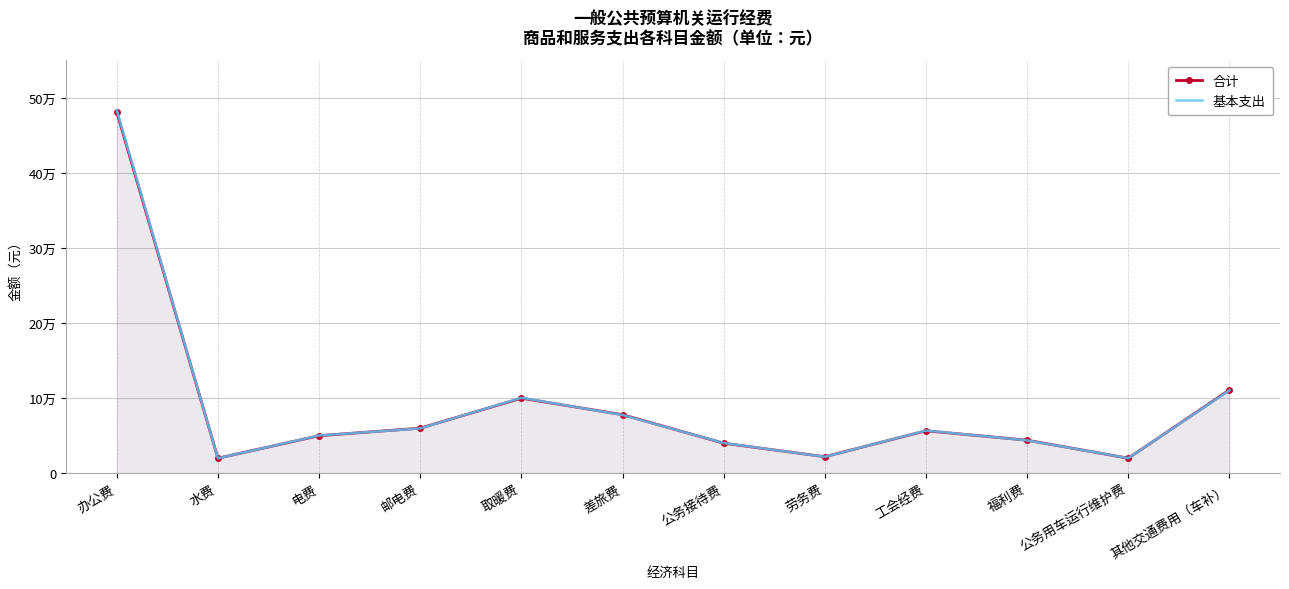

The 合计 series shows 24994.9 at 邮电费. True or false?

False